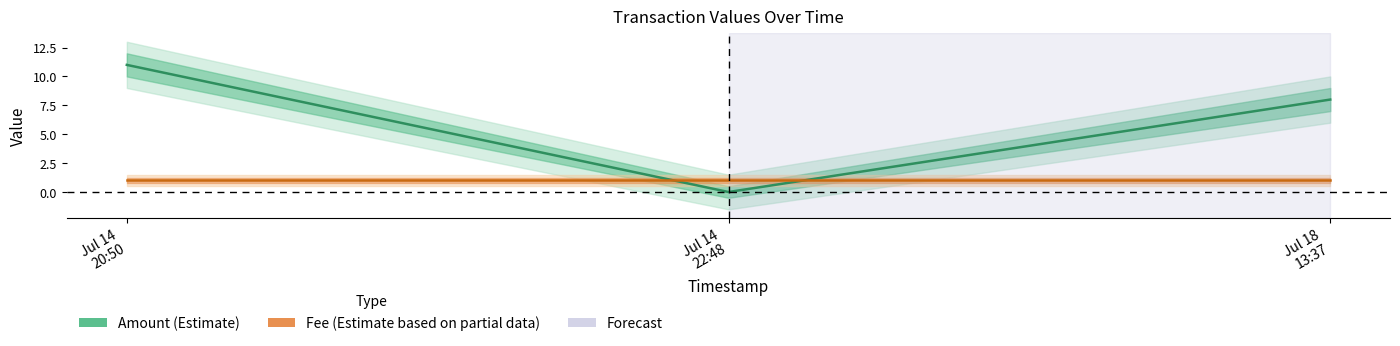

Which series changed the most between Jul 14
20:50 and Jul 18
13:37?

Amount (Estimate)